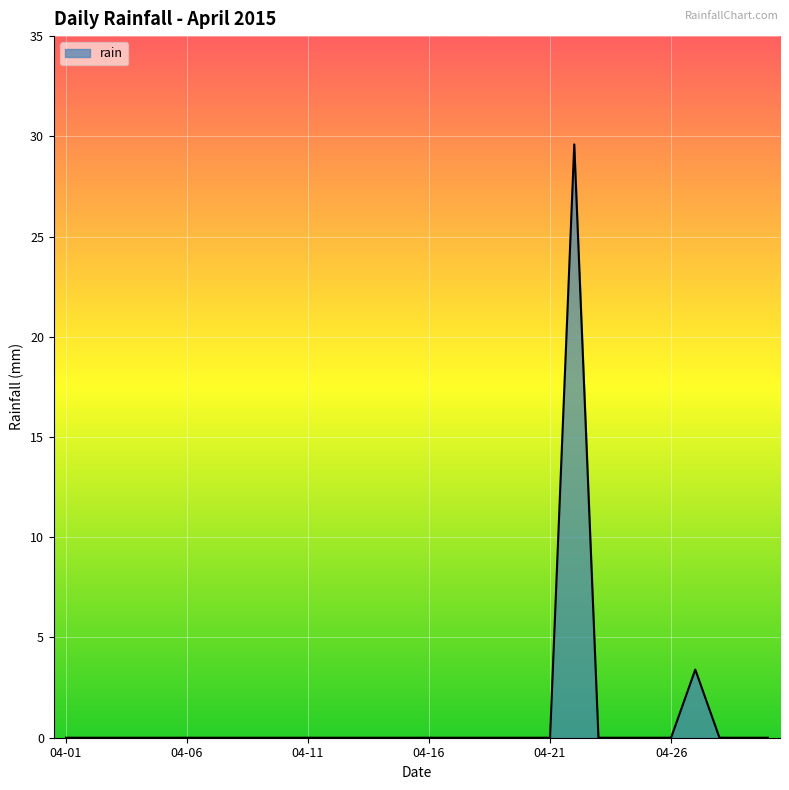

What is the difference between the maximum and minimum values?

29.6